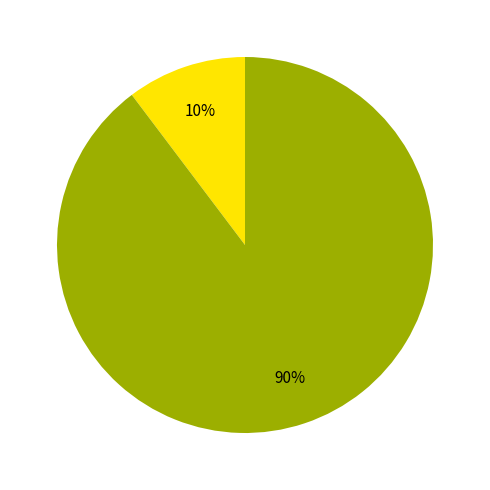

Does any single category account for the majority?

Yes